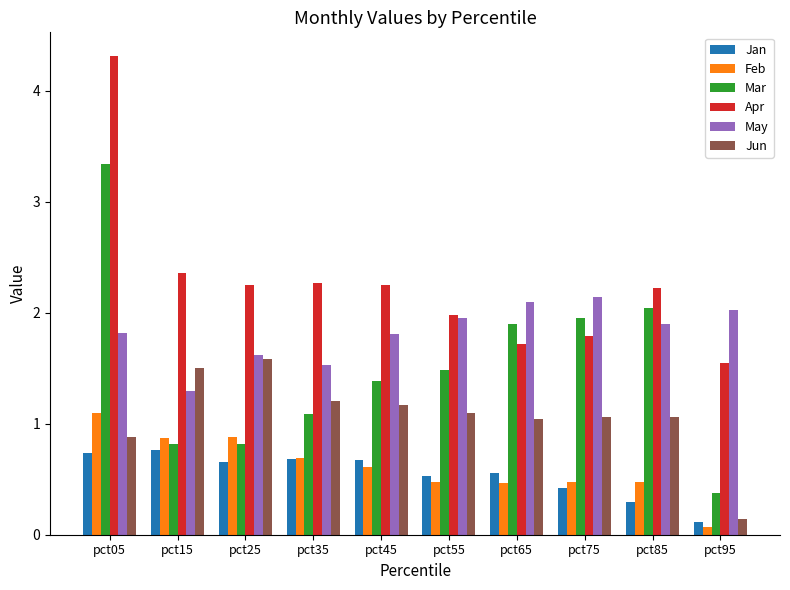

At which category is the sum across all series the highest?

pct05